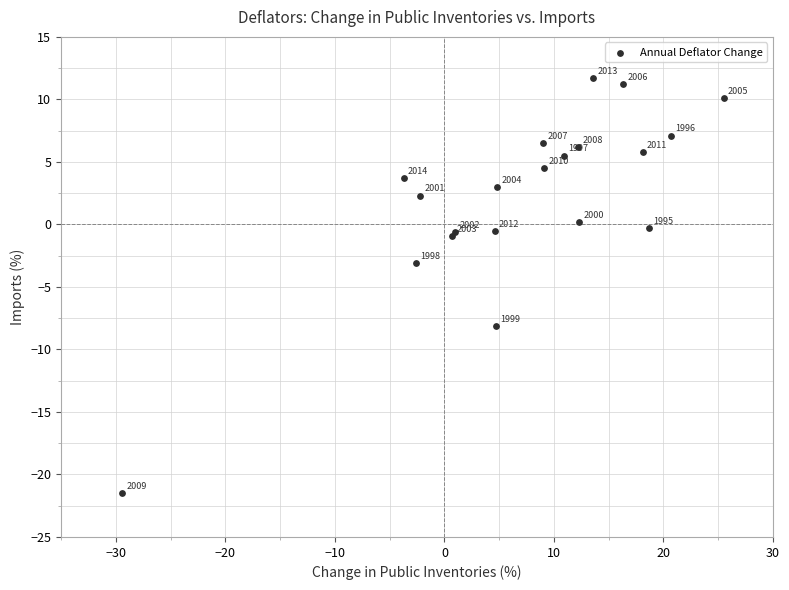

What Y value in the scatter plot is closest to -4?

-3.1